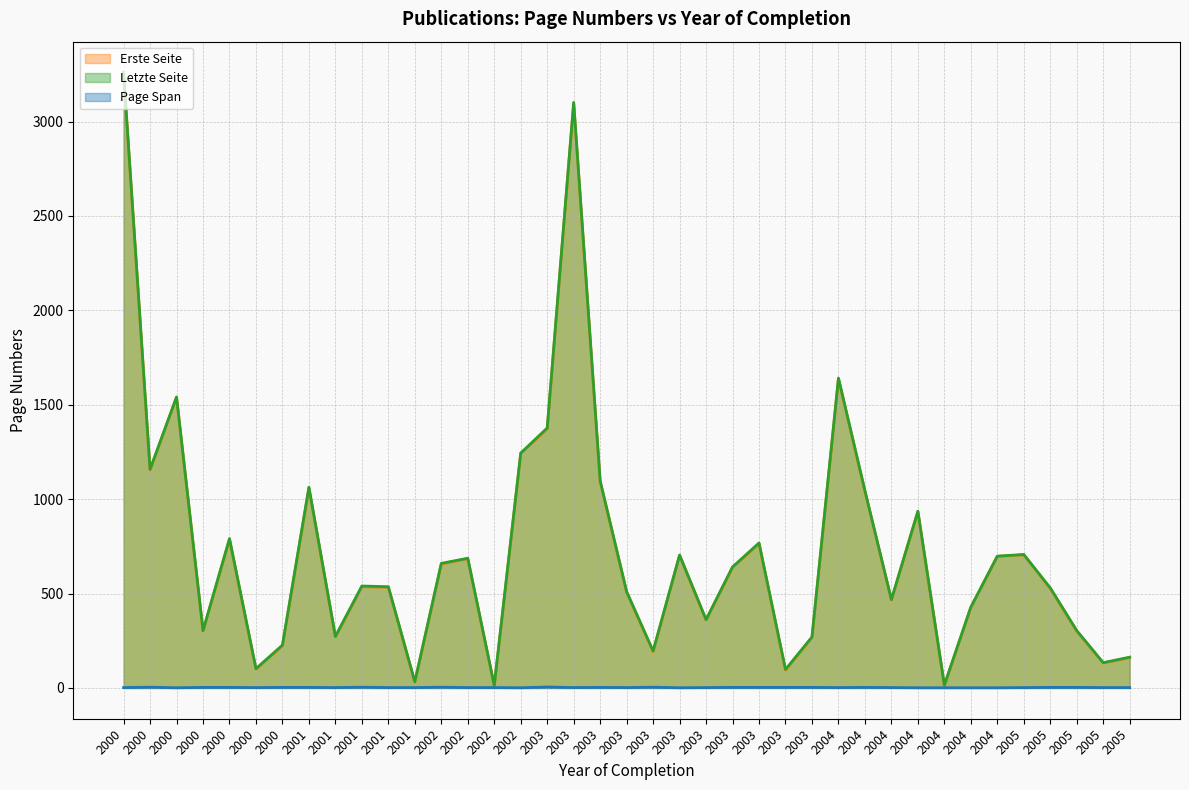

At which label does Page Span first exceed 2?

2003